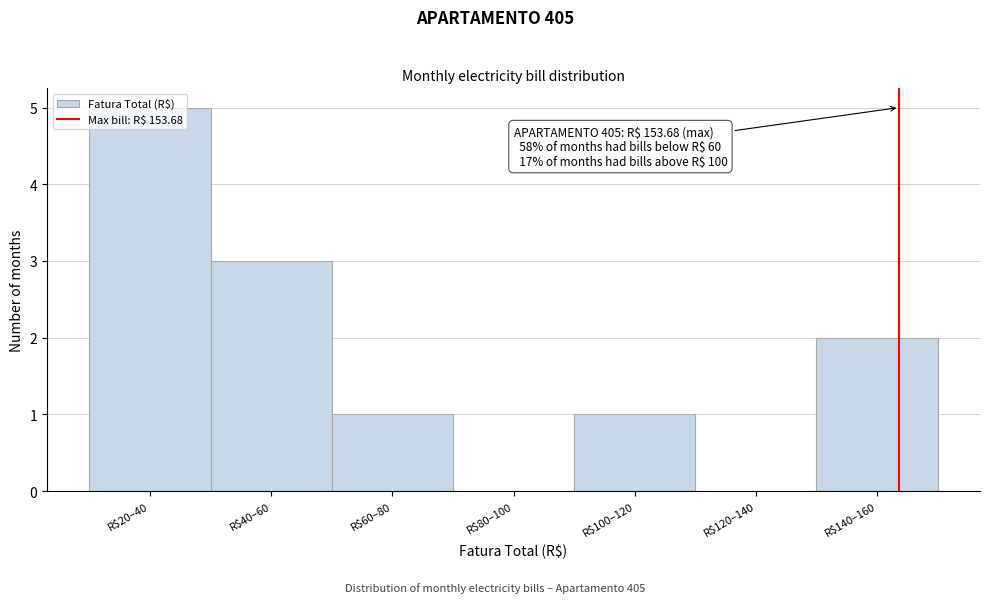

Which label corresponds to the largest value in the chart?

R$20–40